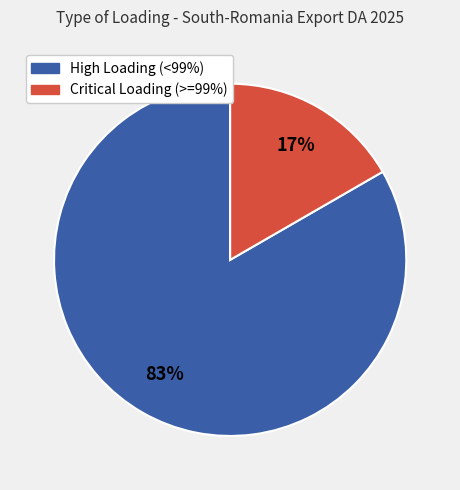

To the nearest percent, what is the average slice percentage?

50%